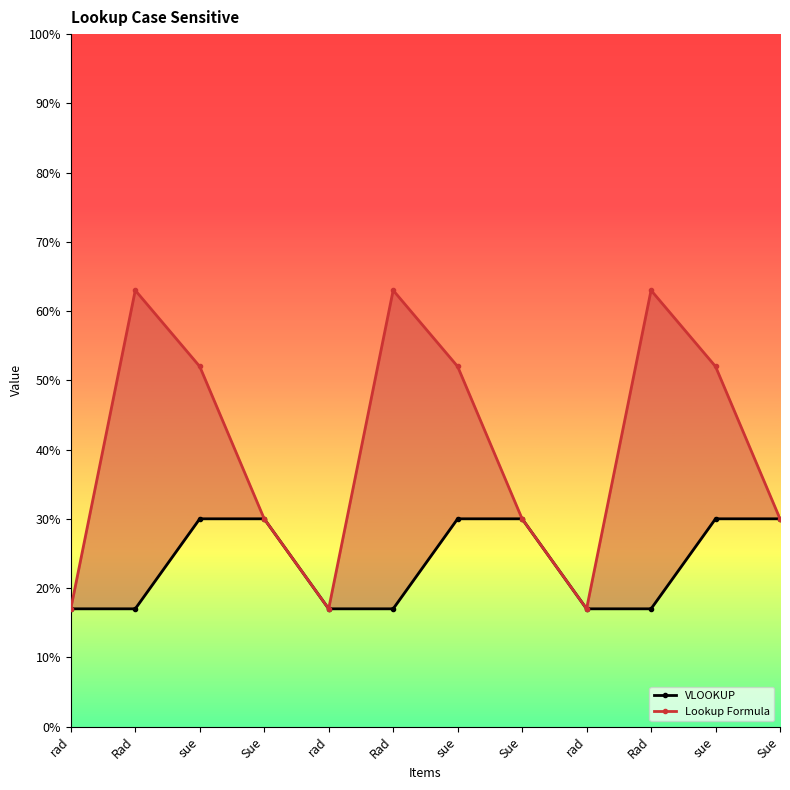

What is the sum of the VLOOKUP values at rad and sue?

47